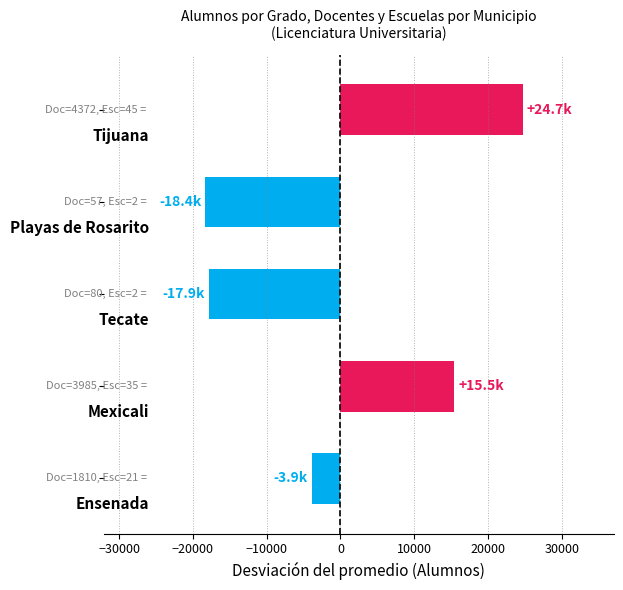

What is the difference between the maximum and minimum values?

43093.0